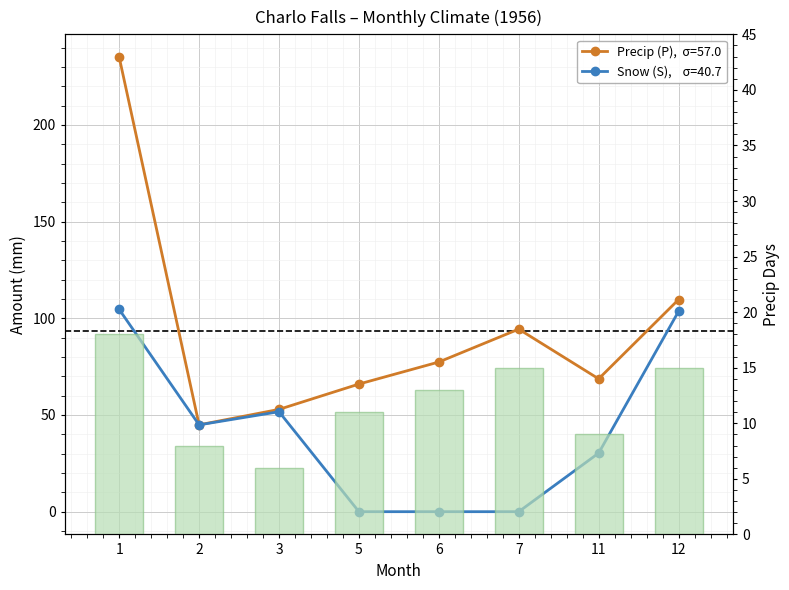

Reading left to right, what are all the values shown in this chart?

18	8	6	11	13	15	9	15